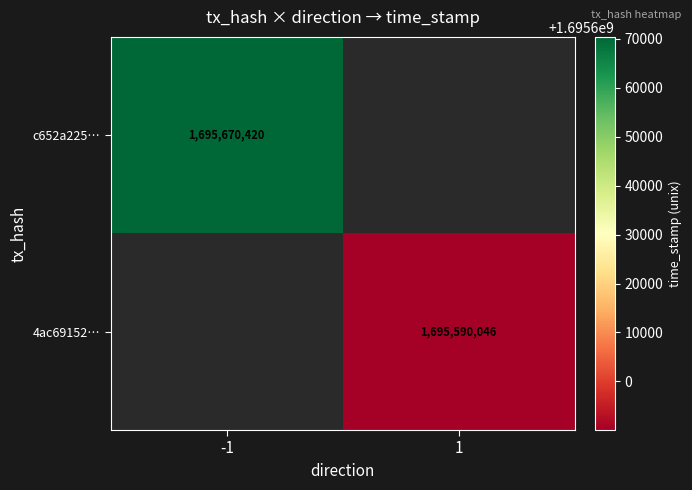

Is the value of 4ac69152… at 1 greater than the value of c652a225… at -1?

No